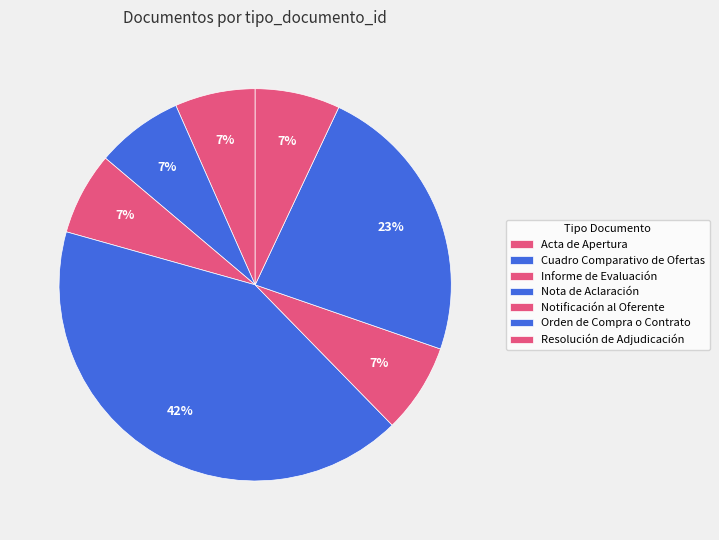

Count the number of slices in the pie.

7